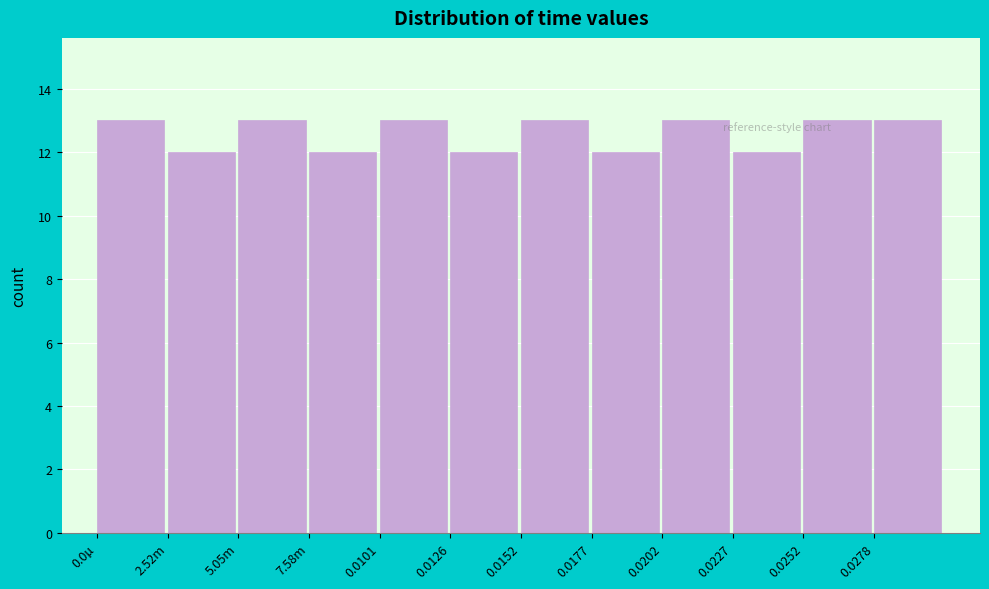

Reading left to right, what are all the values shown in this chart?

0.0µ=13	2.52m=12	5.05m=13	7.58m=12	0.0101=13	0.0126=12	0.0152=13	0.0177=12	0.0202=13	0.0227=12	0.0252=13	0.0278=13